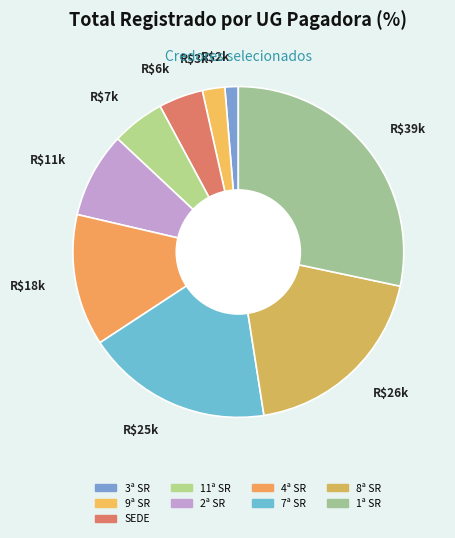

Which slice is the smallest?

R$2k